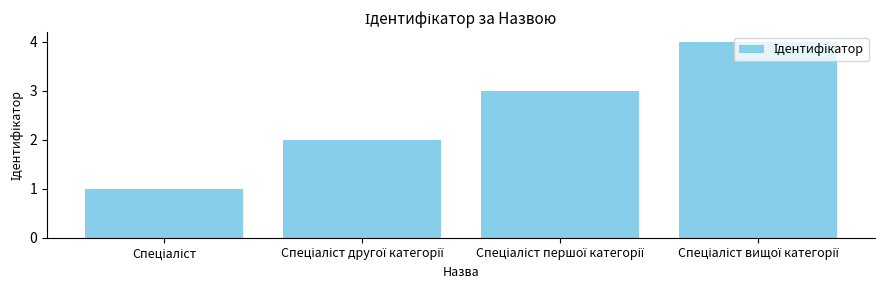

What is the difference between the maximum and minimum values?

3